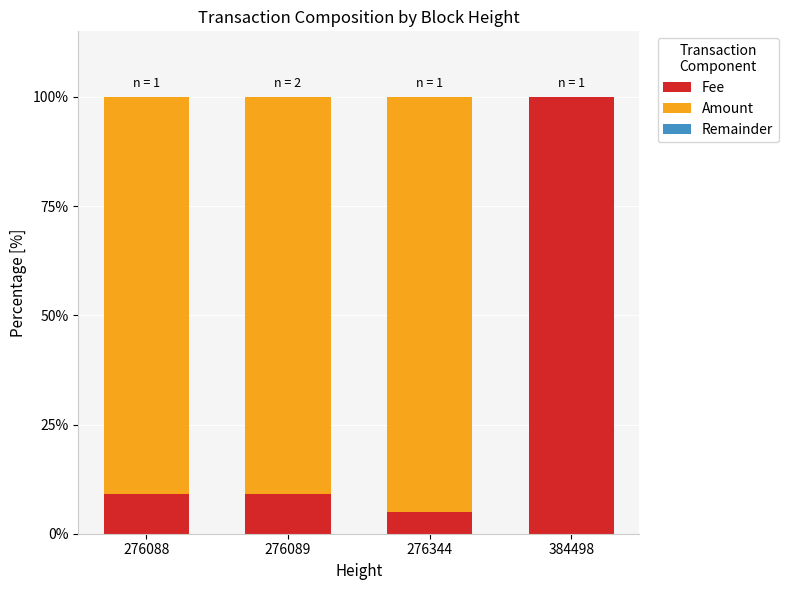

What is the maximum value for Fee?

100.0